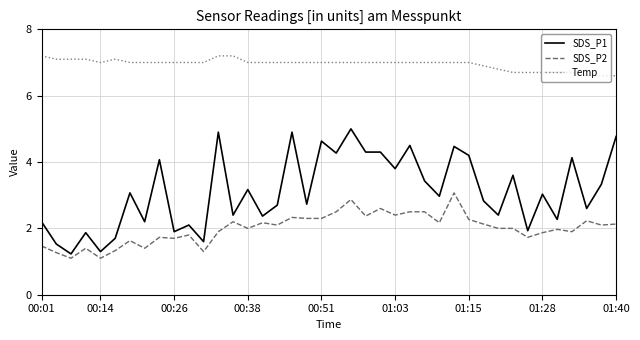

What is the minimum value for SDS_P2?

1.1